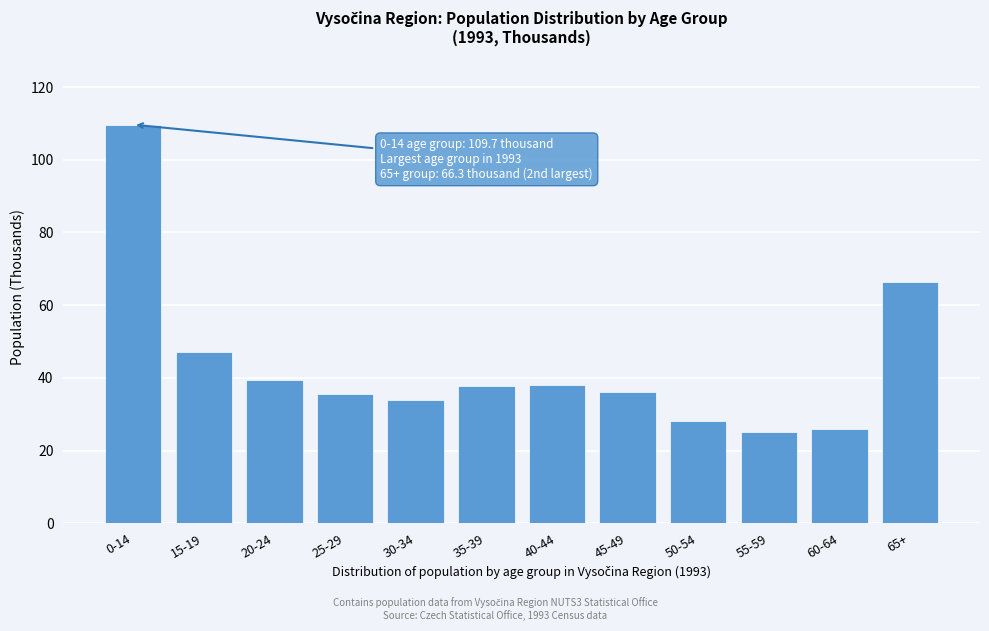

What is the sum of the values at 45-49 and 40-44?

73.9